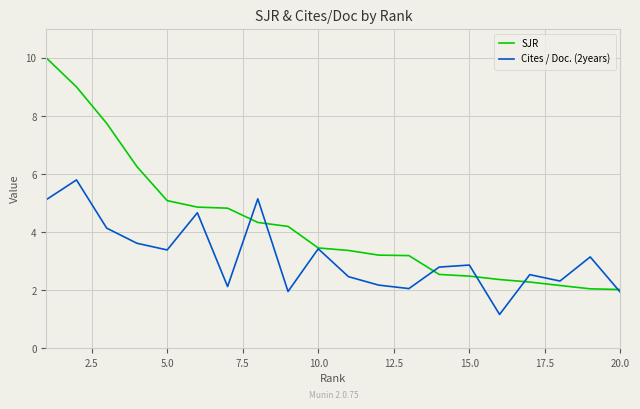

Which series has the widest spread of values?

SJR